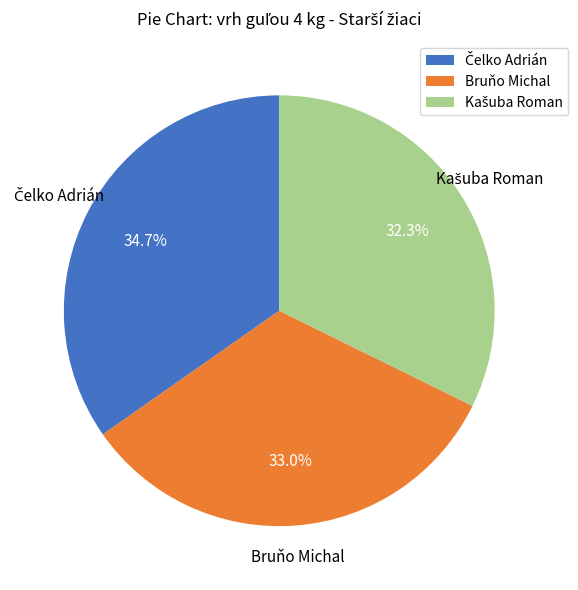

How many slices are in this pie chart?

3